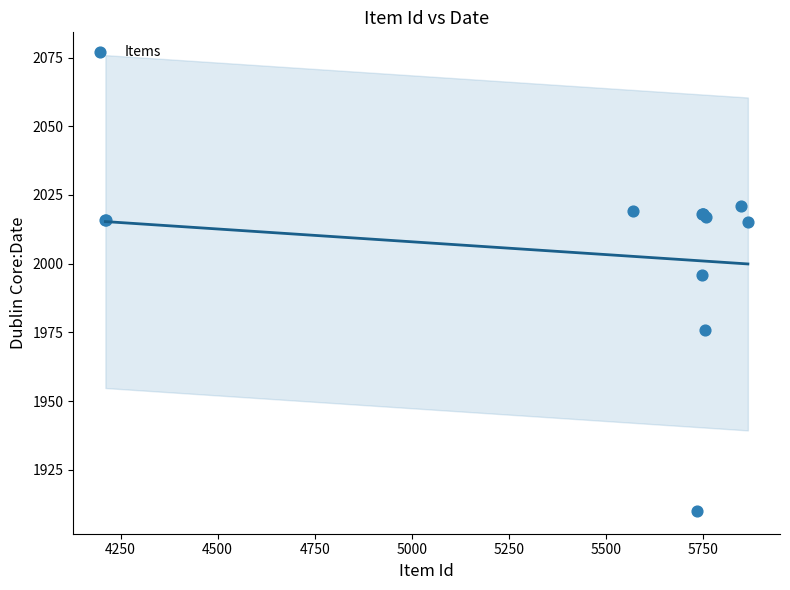

What Y value in the scatter plot is closest to 1965?

1976